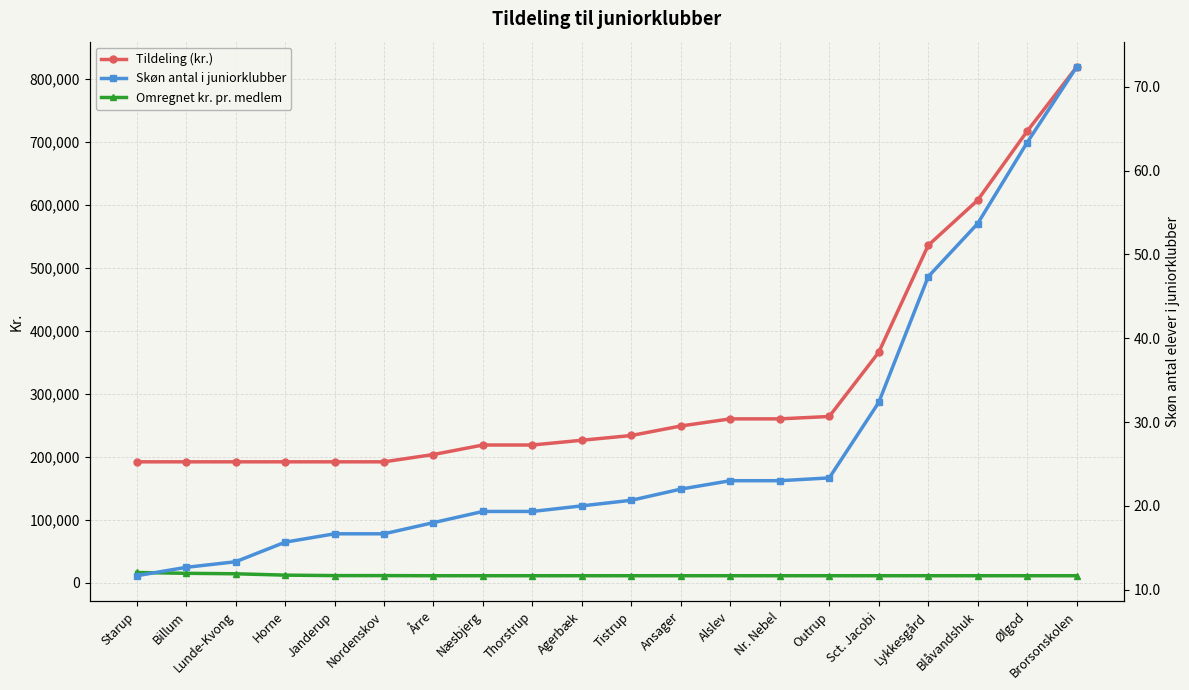

Count the number of data series in this chart.

3